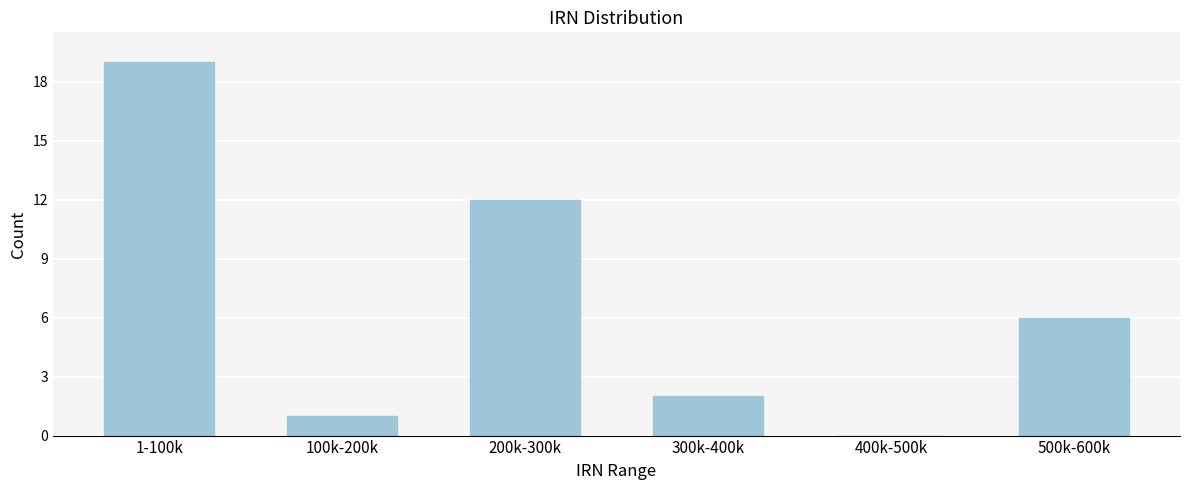

Reading left to right, transcribe all the data shown in this chart.

1-100k=19	100k-200k=1	200k-300k=12	300k-400k=2	400k-500k=0	500k-600k=6